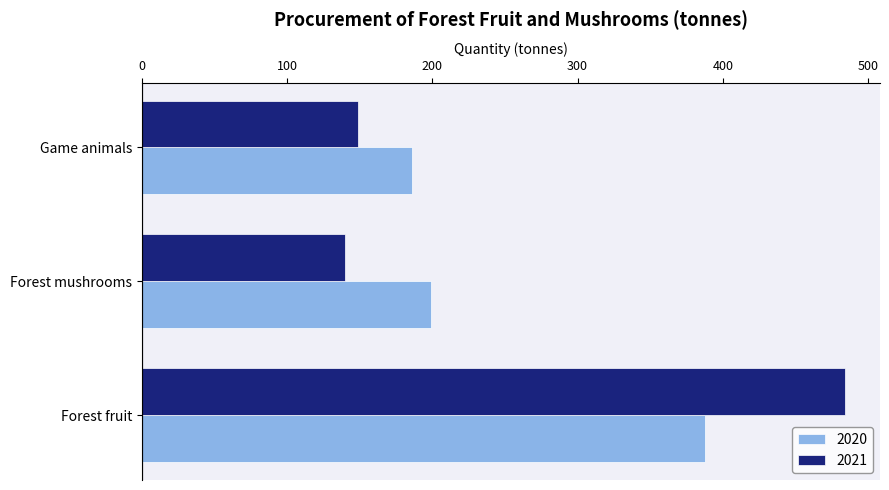

Rank the categories by 2020 value from highest to lowest.

Forest fruit, Forest mushrooms, Game animals